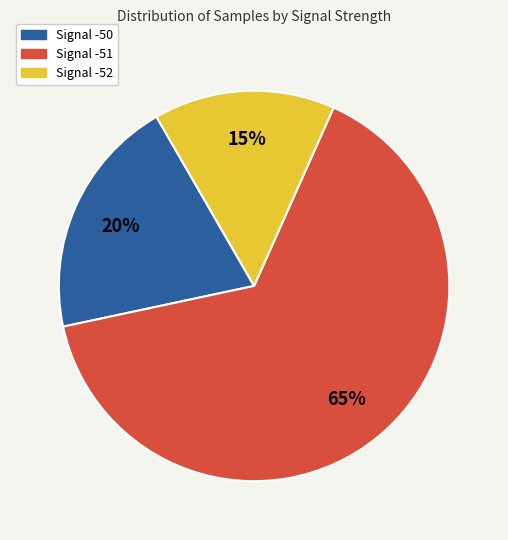

Does any single category account for the majority?

Yes